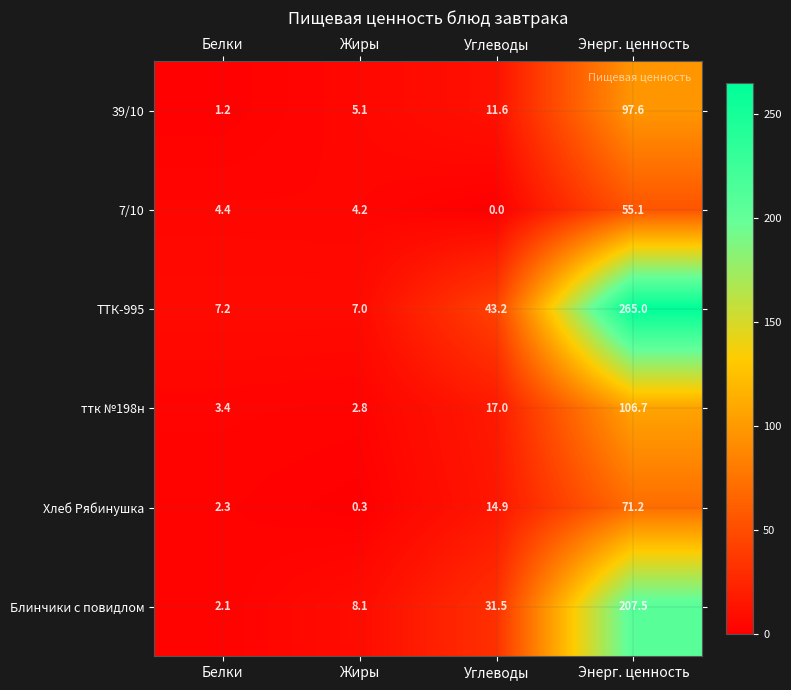

At which label is Блинчики с повидлом closest to 104?

Углеводы